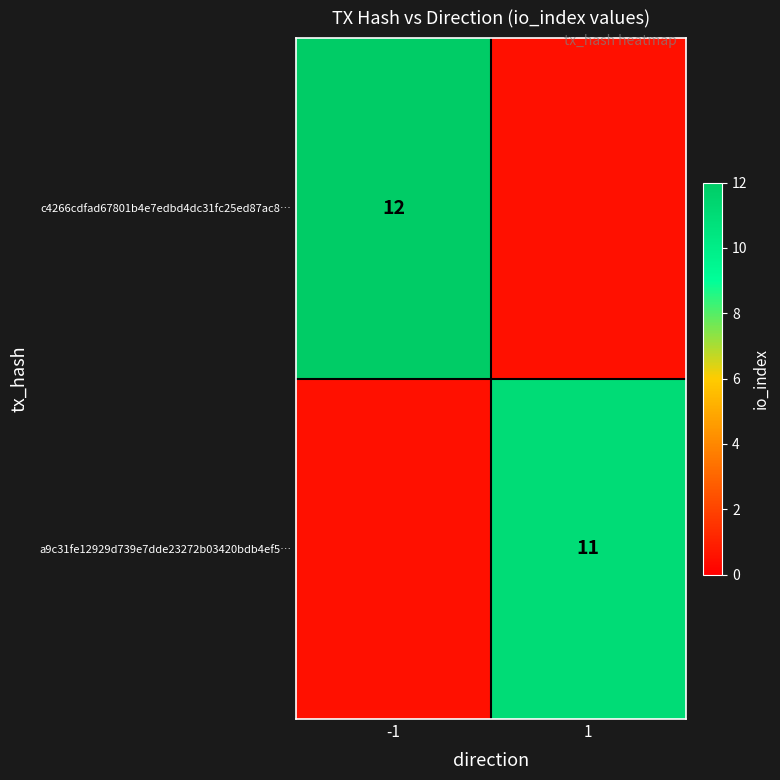

The a9c31fe12929d739e7dde23272b03420bdb4ef5… series shows 4.7 at 1. True or false?

False